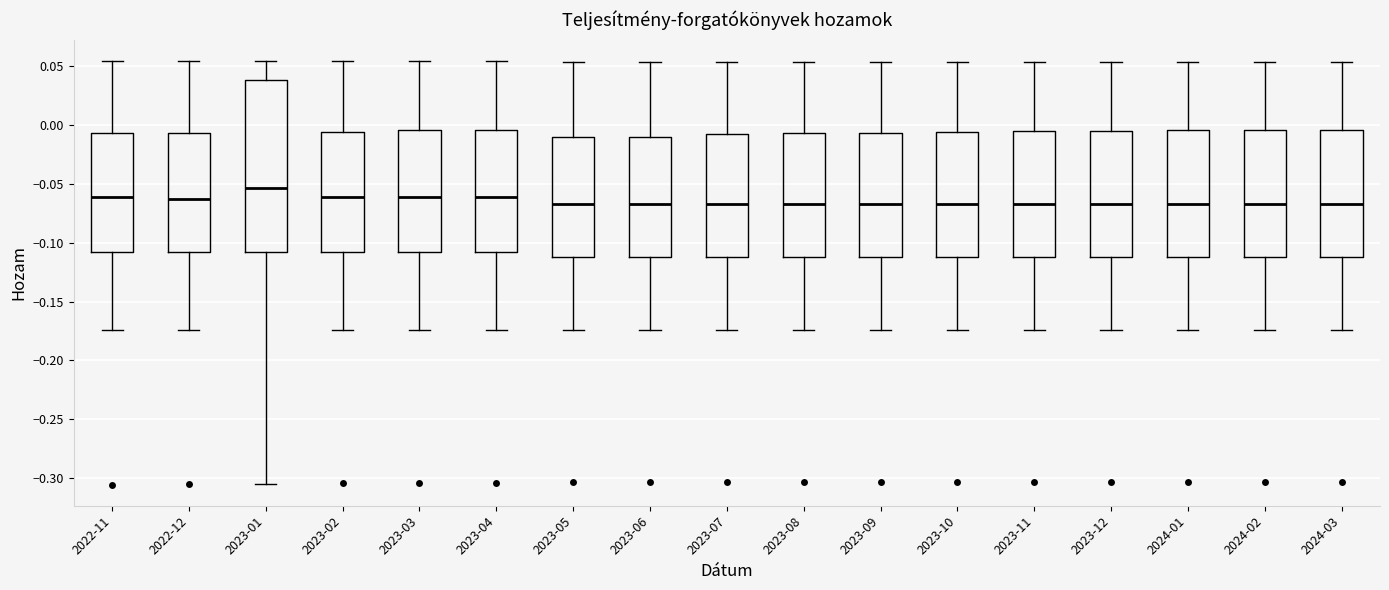

Reading left to right, read every box against the y-axis: the position of its median line, the range the box covers, and the ends of its whiskers. The values are not printed on the chart, so give them approximately, as read against the axis.

2022-11: median -0.060, box -0.110 to -0.005, whiskers -0.175 to 0.055
2022-12: median -0.065, box -0.110 to -0.005, whiskers -0.175 to 0.055
2023-01: median -0.055, box -0.110 to 0.040, whiskers -0.305 to 0.055
2023-02: median -0.060, box -0.110 to -0.005, whiskers -0.175 to 0.055
2023-03: median -0.060, box -0.110 to -0.005, whiskers -0.175 to 0.055
2023-04: median -0.060, box -0.110 to -0.005, whiskers -0.175 to 0.055
2023-05: median -0.065, box -0.110 to -0.010, whiskers -0.175 to 0.055
2023-06: median -0.065, box -0.110 to -0.010, whiskers -0.175 to 0.055
2023-07: median -0.065, box -0.110 to -0.005, whiskers -0.175 to 0.055
2023-08: median -0.065, box -0.110 to -0.005, whiskers -0.175 to 0.055
2023-09: median -0.065, box -0.110 to -0.005, whiskers -0.175 to 0.055
2023-10: median -0.065, box -0.110 to -0.005, whiskers -0.175 to 0.055
2023-11: median -0.065, box -0.110 to -0.005, whiskers -0.175 to 0.055
2023-12: median -0.065, box -0.110 to -0.005, whiskers -0.175 to 0.055
2024-01: median -0.065, box -0.110 to -0.005, whiskers -0.175 to 0.055
2024-02: median -0.065, box -0.110 to -0.005, whiskers -0.175 to 0.055
2024-03: median -0.065, box -0.110 to -0.005, whiskers -0.175 to 0.055